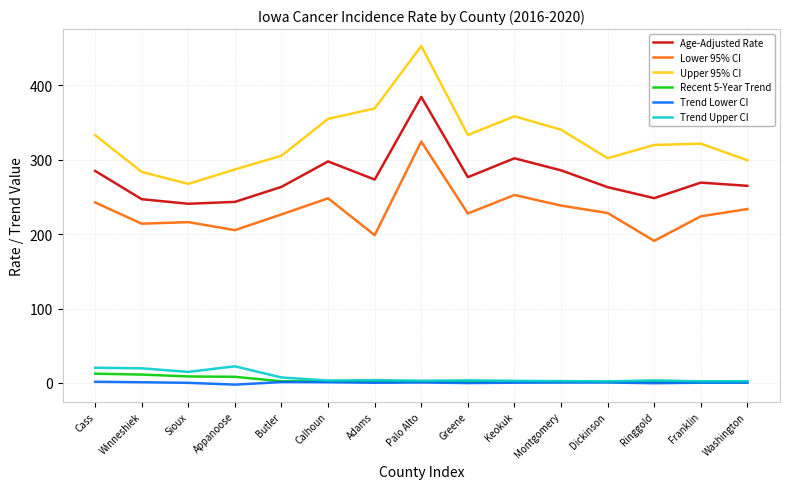

What is the sum of all Trend Lower CI values?

5.9